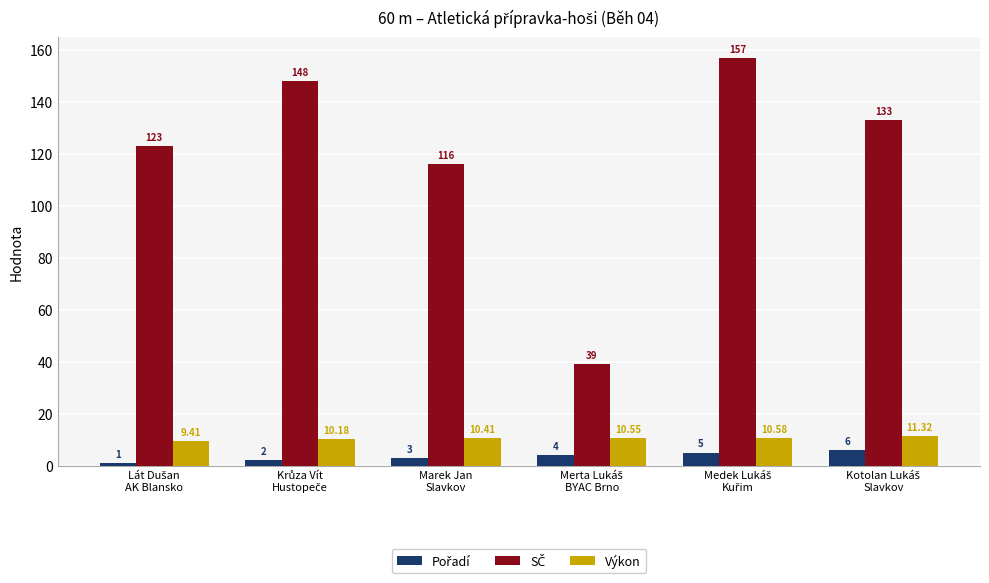

At how many categories does at least one series exceed 83?

5